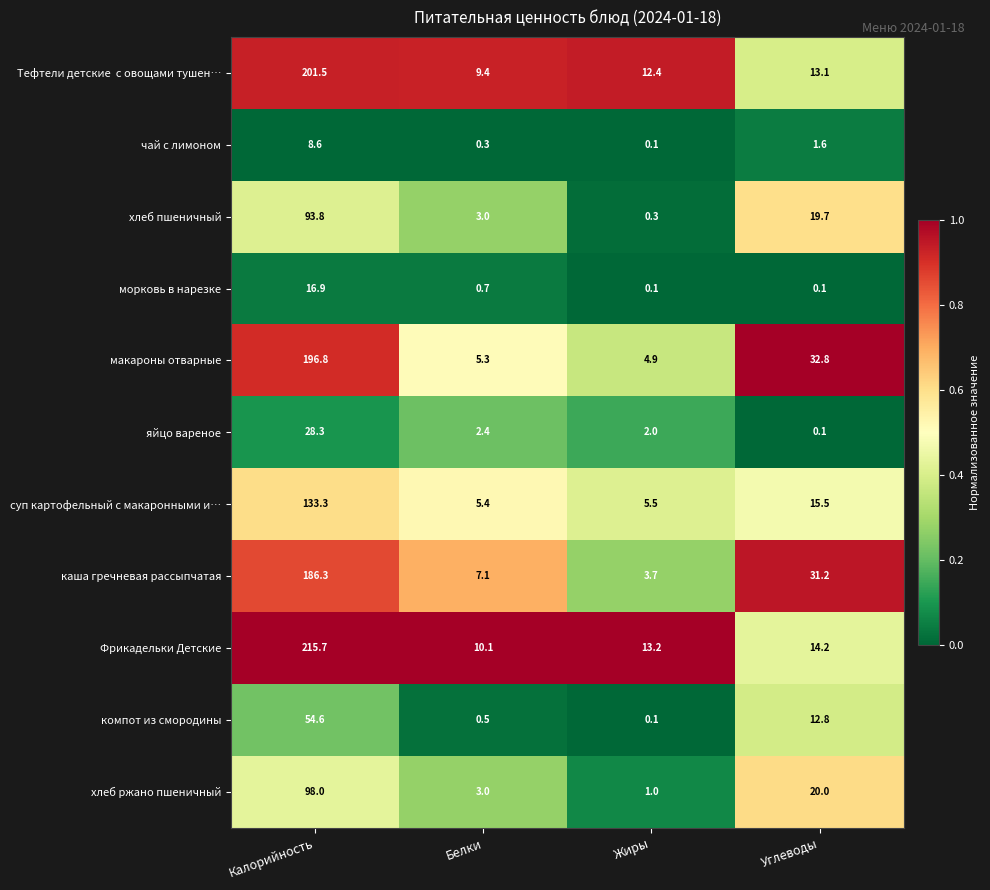

What is the spread (max minus min) of values at Калорийность?

207.1